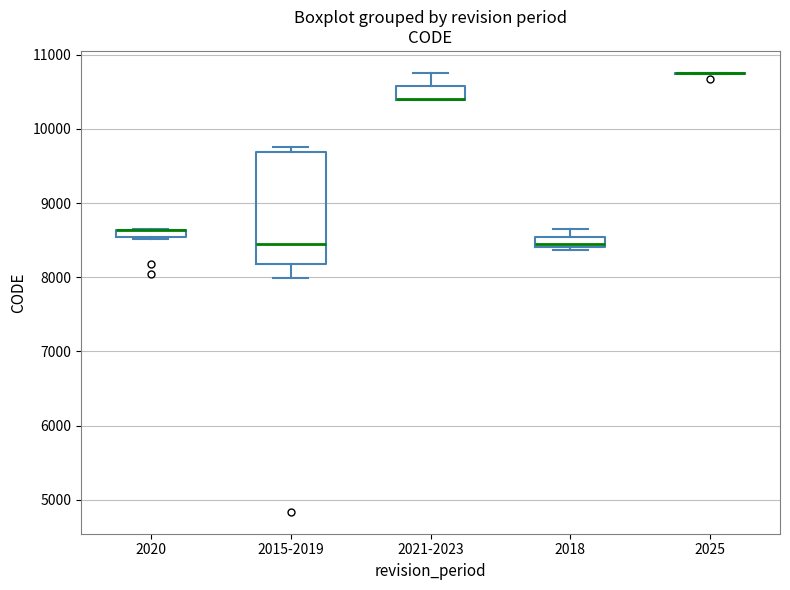

Which box is the tallest, from its lower edge to its upper edge?

2015-2019